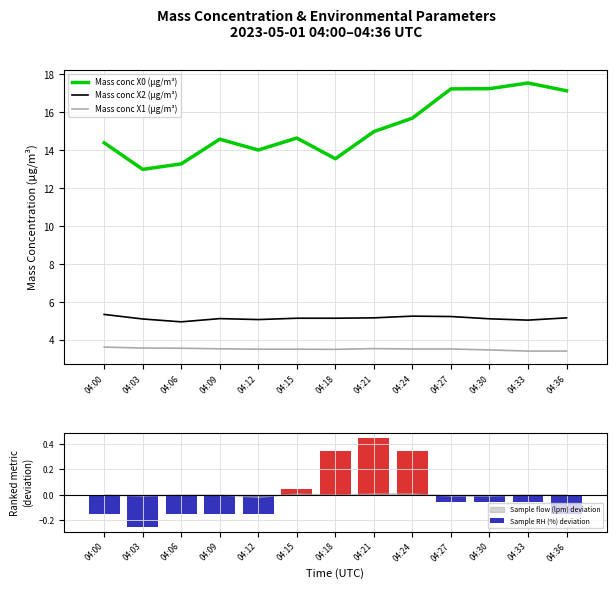

Does the chart contain any negative values?

Yes